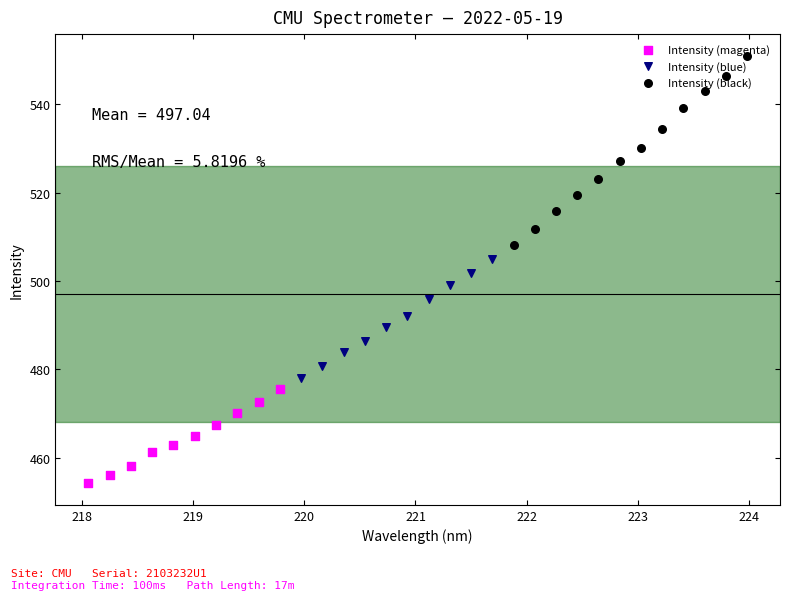

Between 20 and 31, which is larger?

31